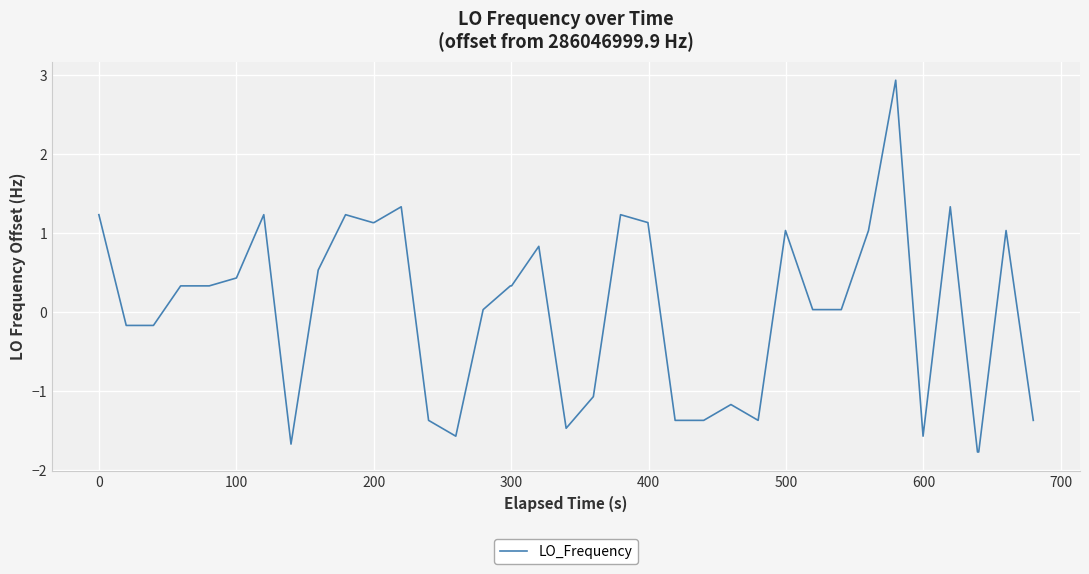

What is the difference between the maximum and minimum values?

4.7